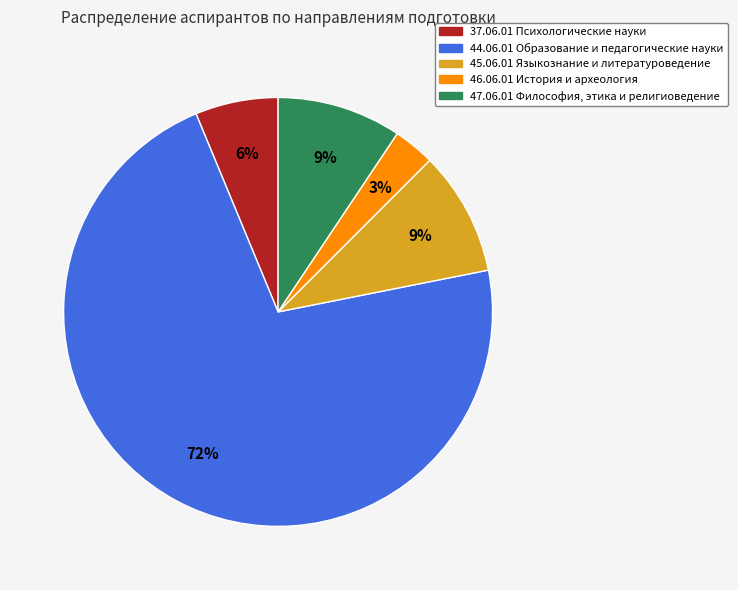

Is it true that 44.06.01 Образование и педагогические науки is 65% of the pie?

False